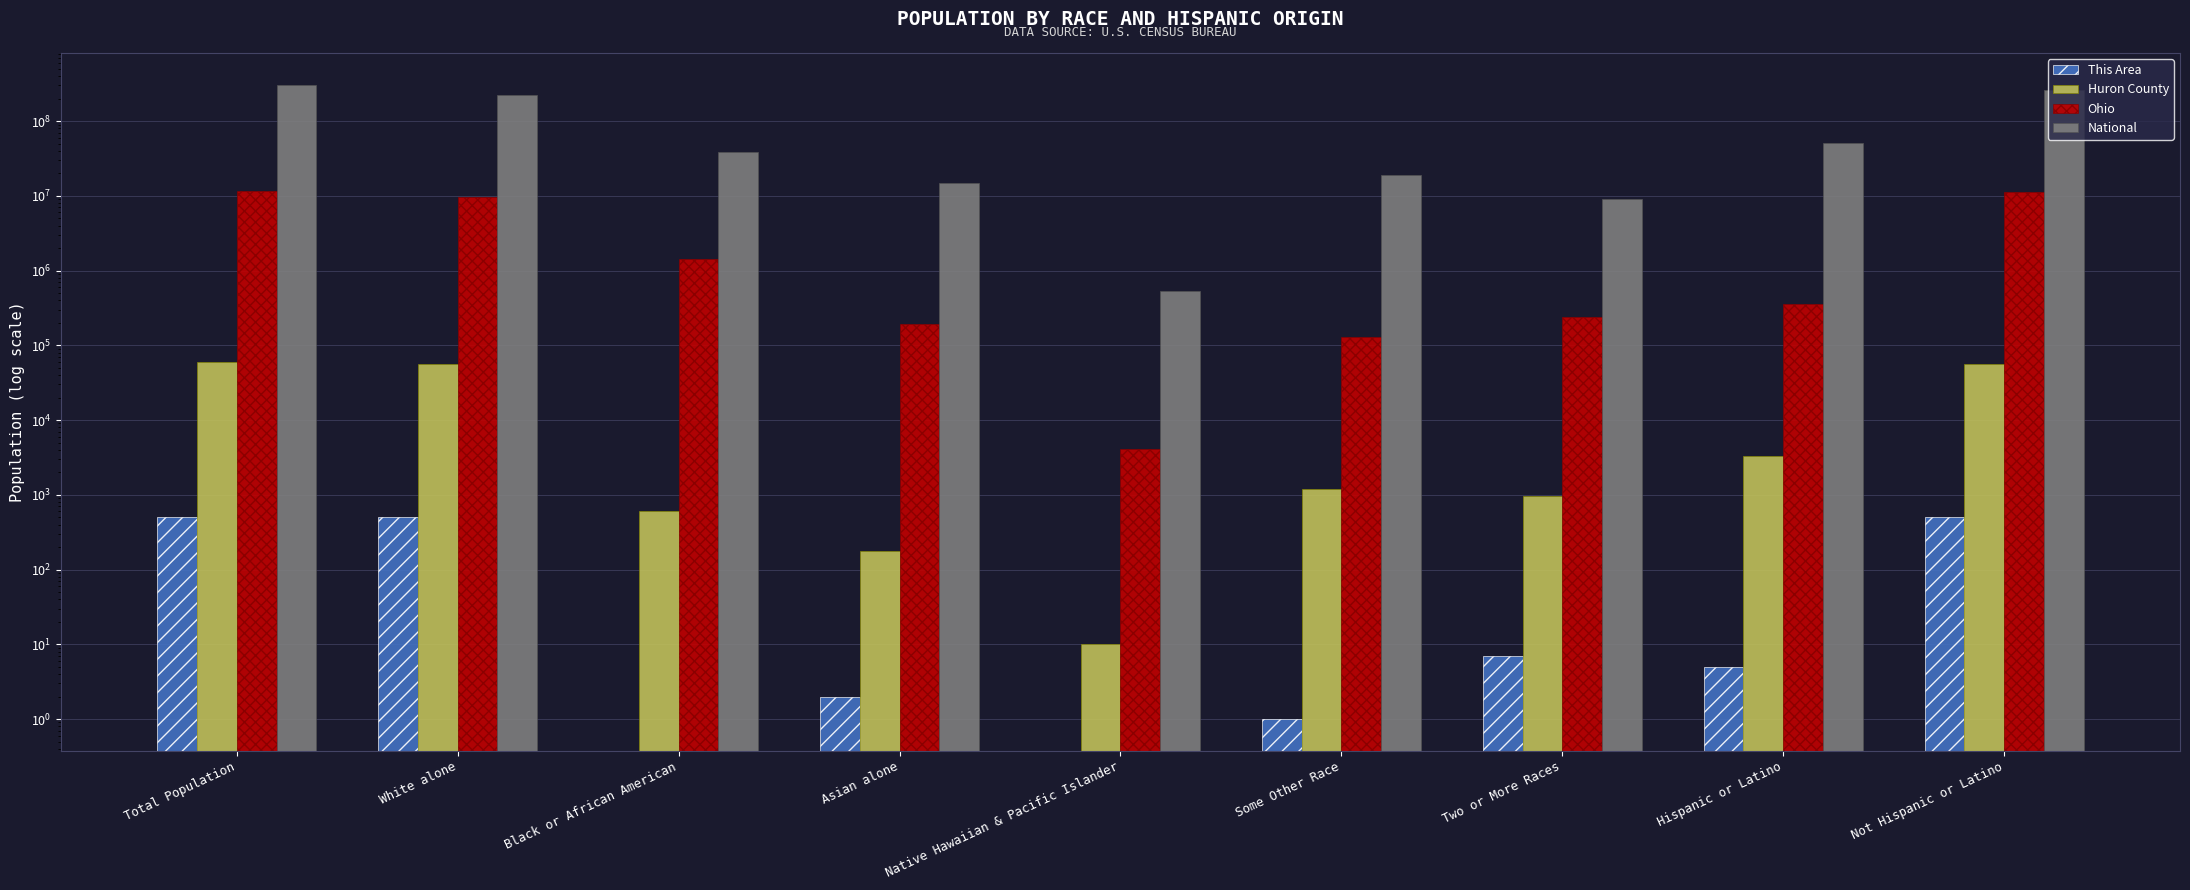

Which category has the lowest value across all series?

Black or African American